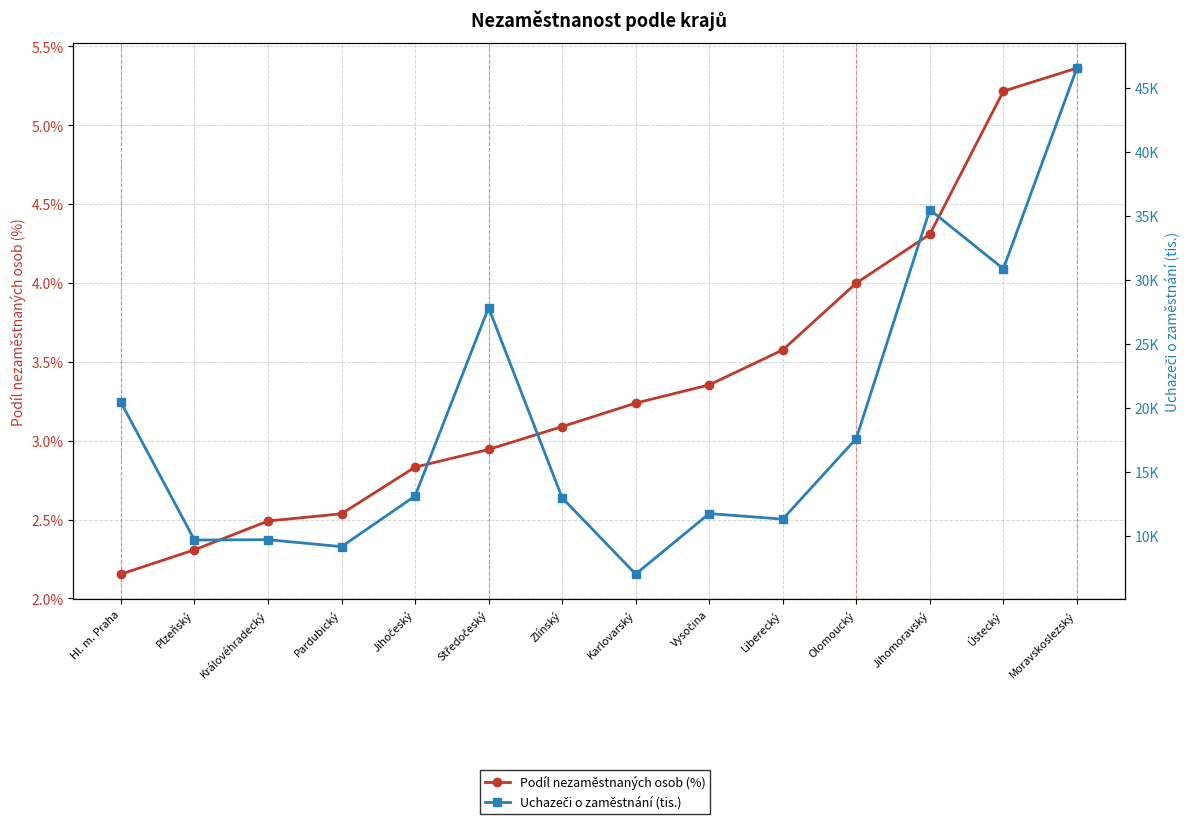

Reading right to left, list all the values displayed in this chart.

Podíl nezaměstnaných osob (%): 5.4	5.2	4.3	4.0	3.6	3.4	3.2	3.1	2.9	2.8	2.5	2.5	2.3	2.2
Uchazeči o zaměstnání (tis.): 46.6	30.9	35.5	17.6	11.3	11.8	7.0	13.0	27.8	13.1	9.2	9.7	9.7	20.4